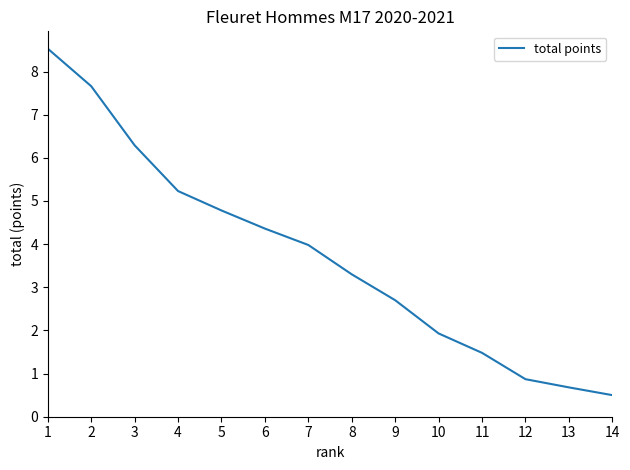

Between 14 and 13, which is larger?

13